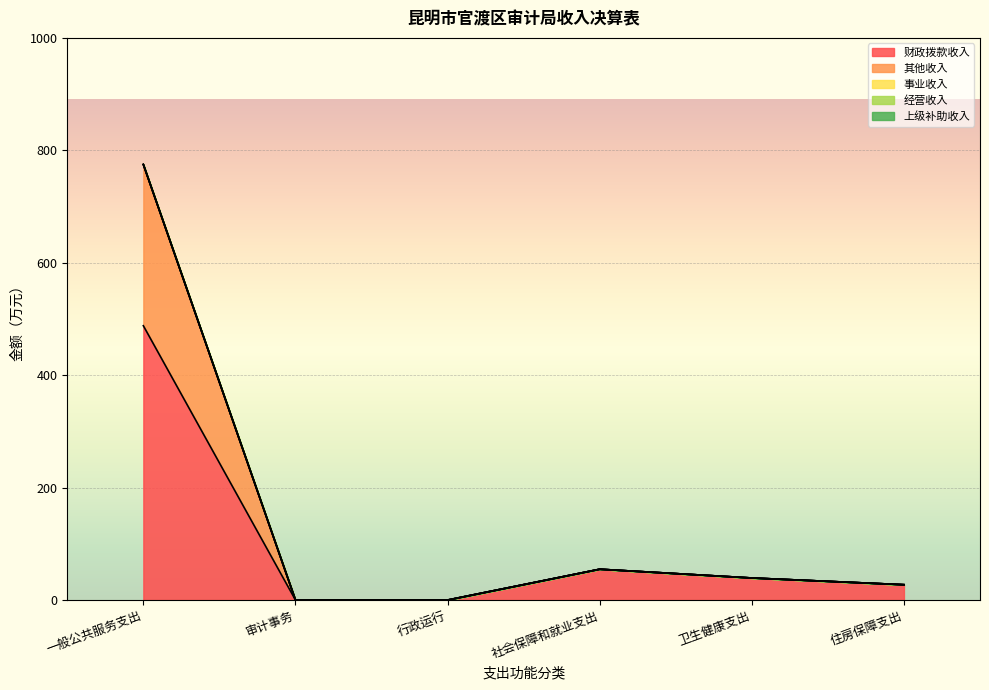

What are all the series names shown in the legend?

财政拨款收入, 其他收入, 事业收入, 经营收入, 上级补助收入